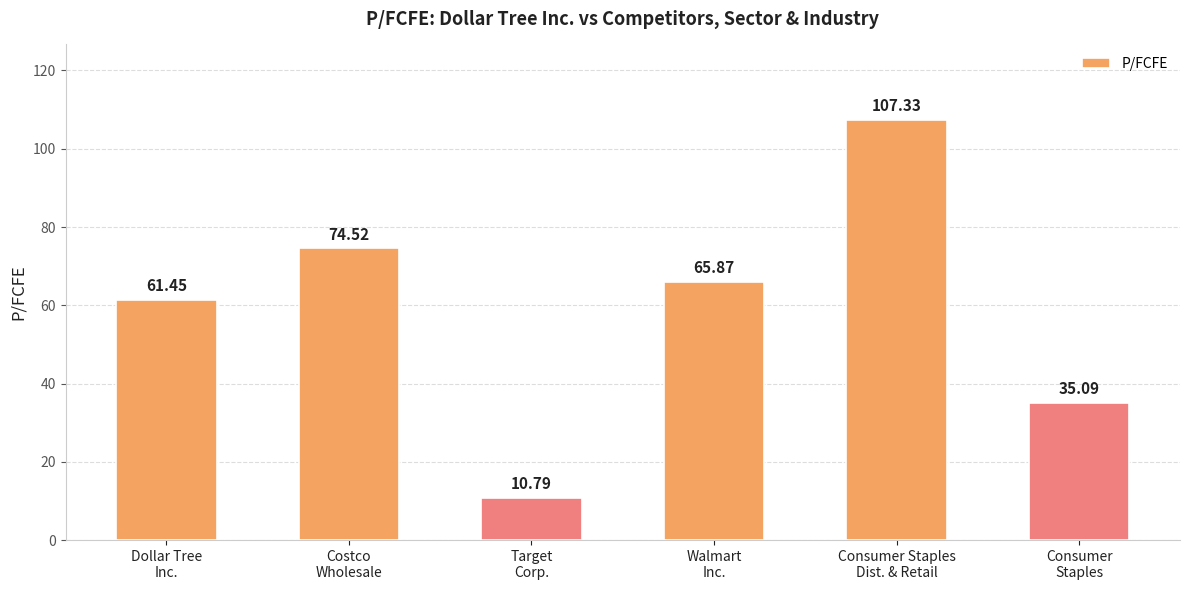

What is the minimum value shown in the chart?

10.8